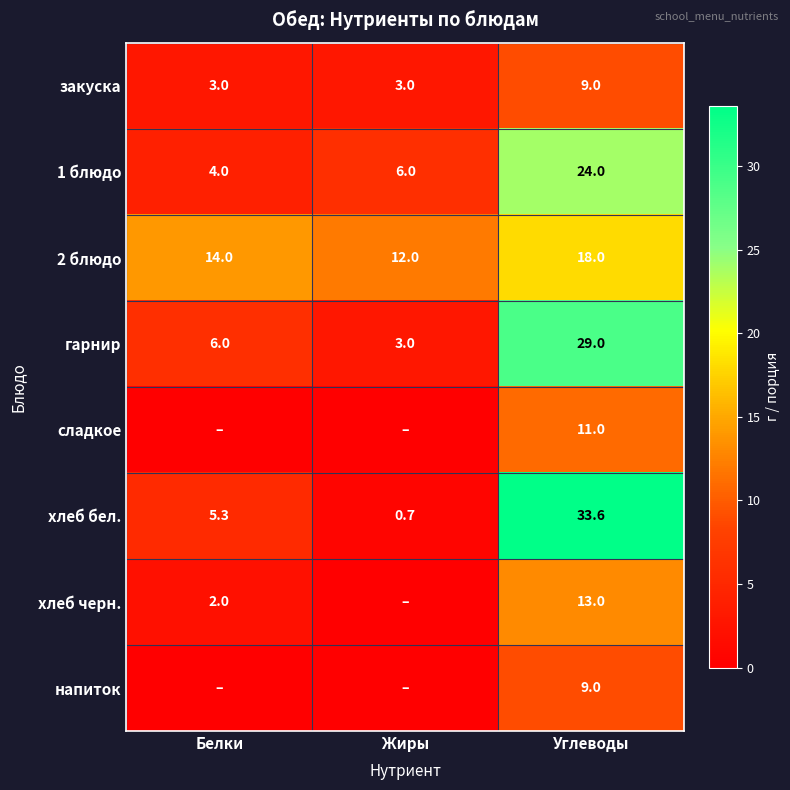

At how many categories does at least one series exceed 8?

3